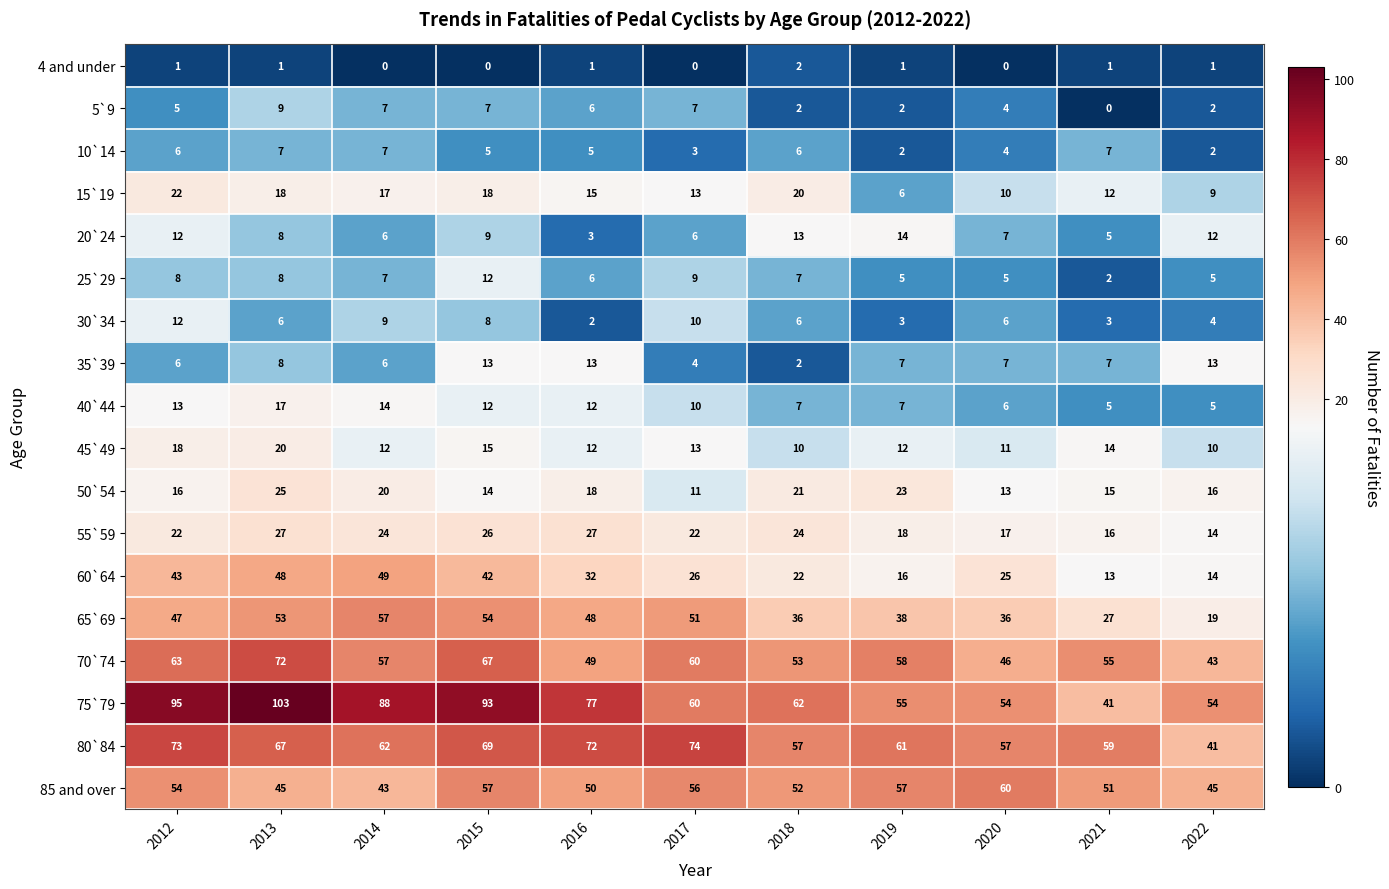

Where does the 80`84 series first go above 62?

2012